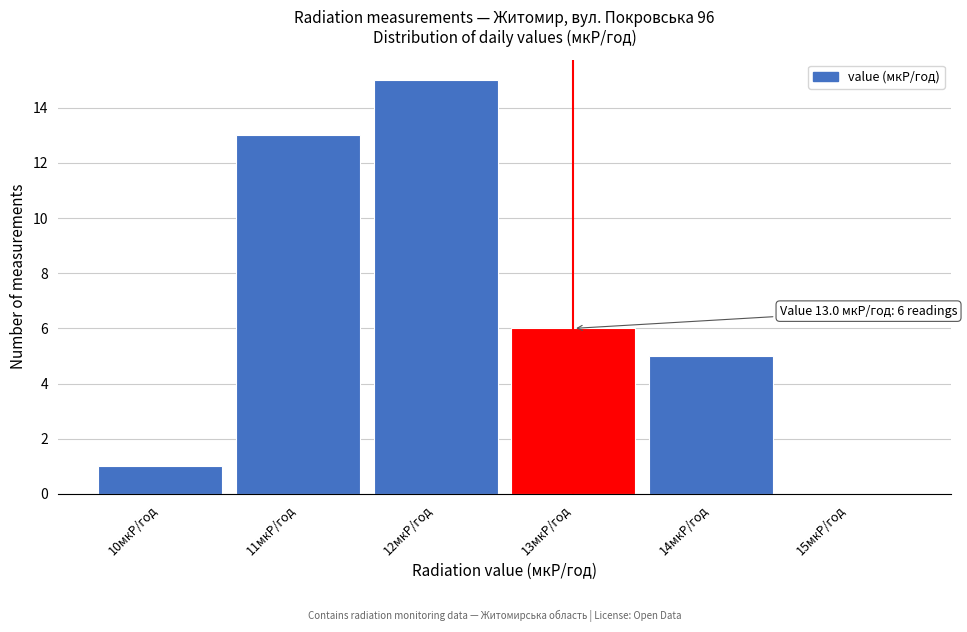

Over which range of the x-axis is the bar tallest?

11.5 to 12.5